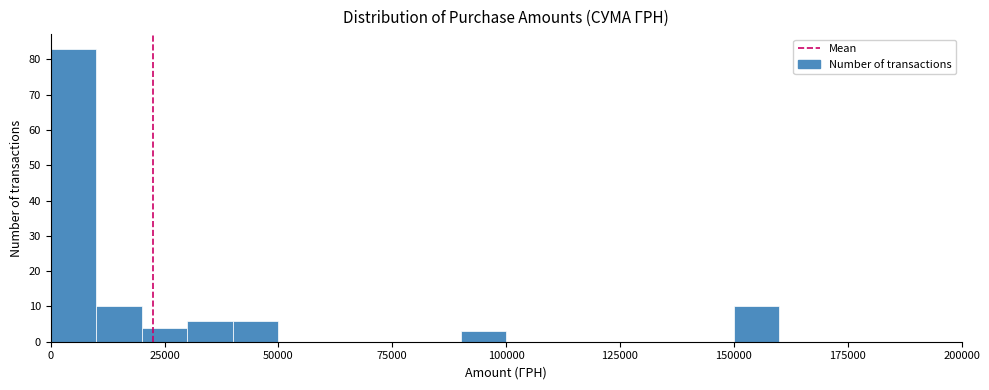

Read against the x-axis, roughly where is the centre of the tallest bar?

5000